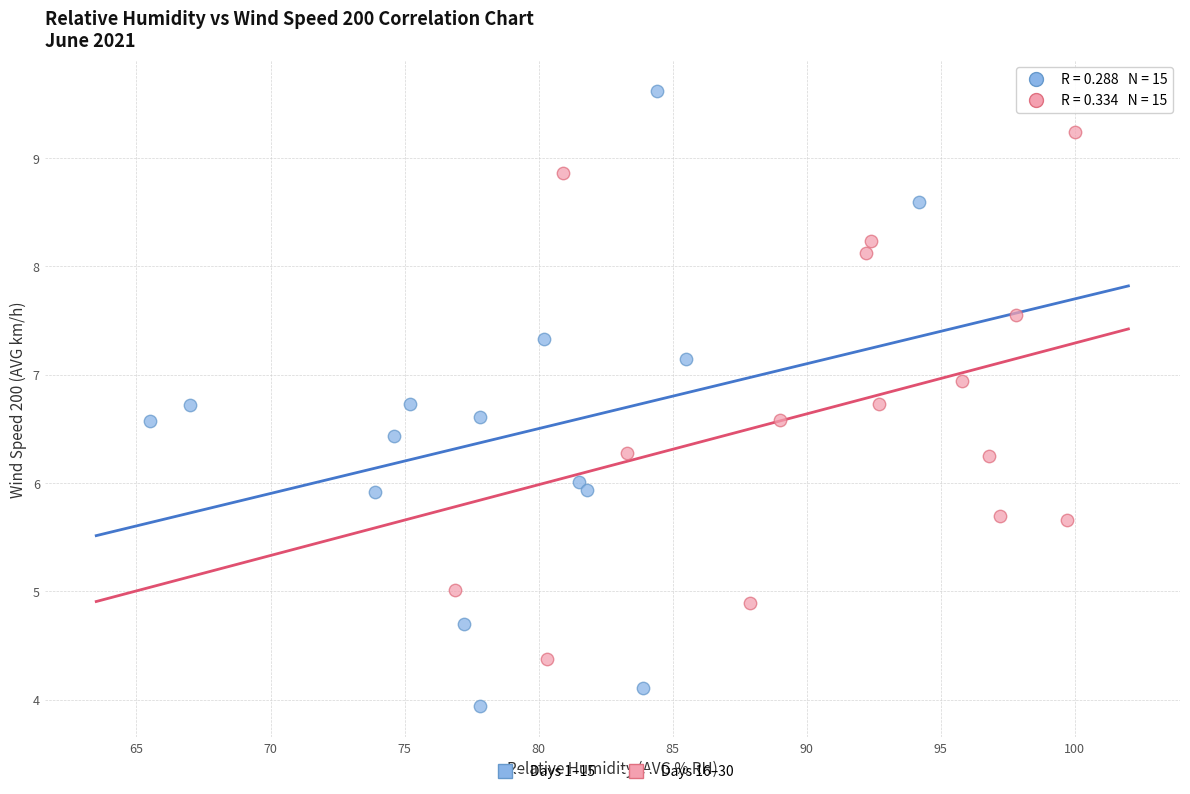

Which series reaches the minimum Y coordinate?

Days 1–15